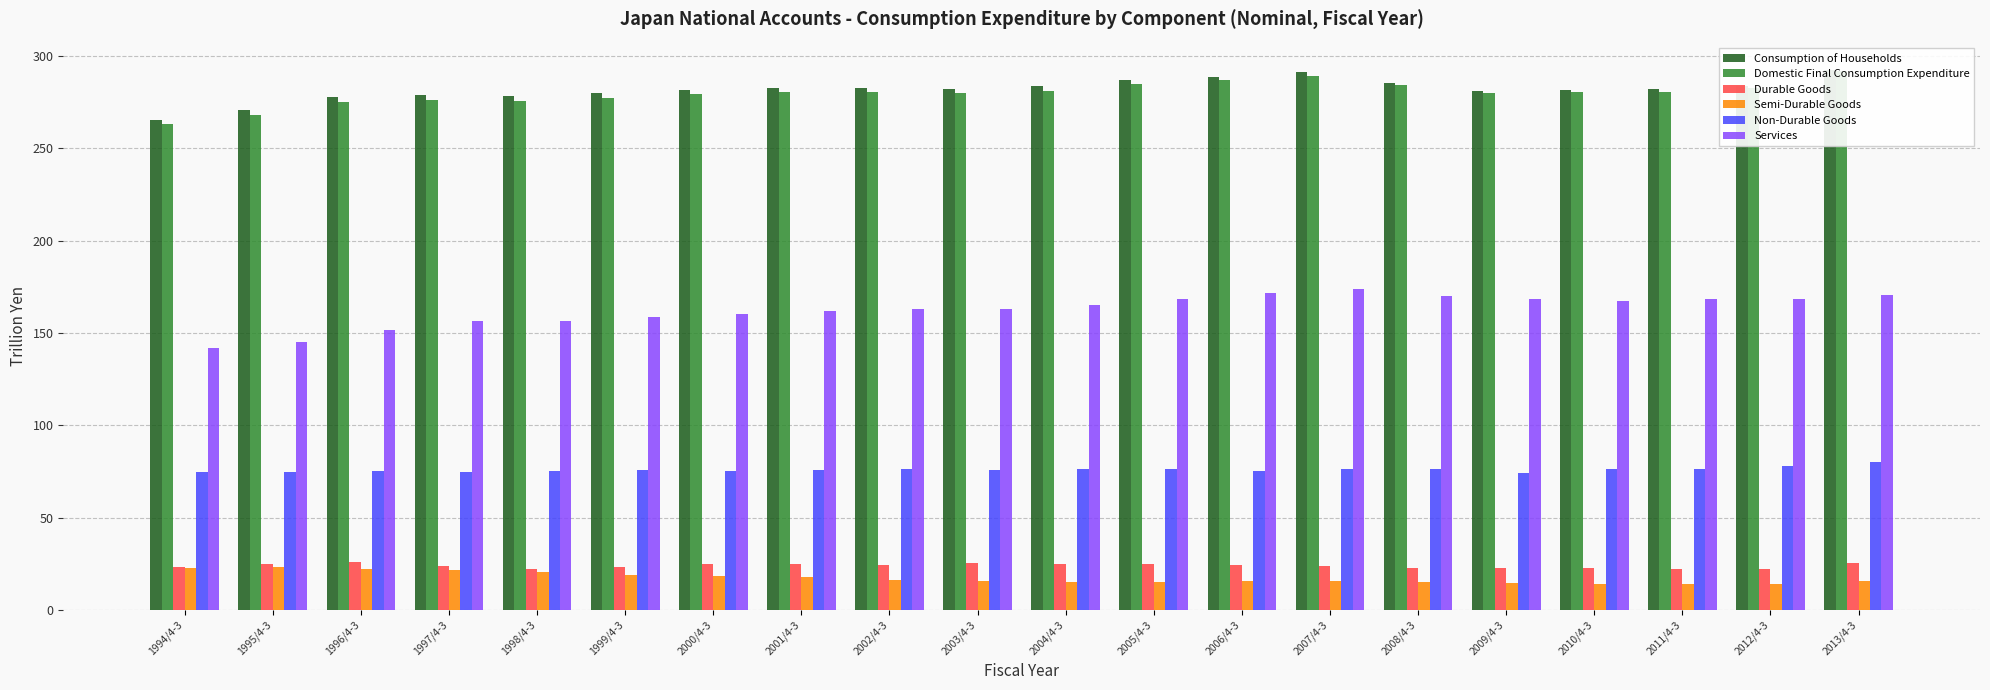

How many groups of bars are there?

20